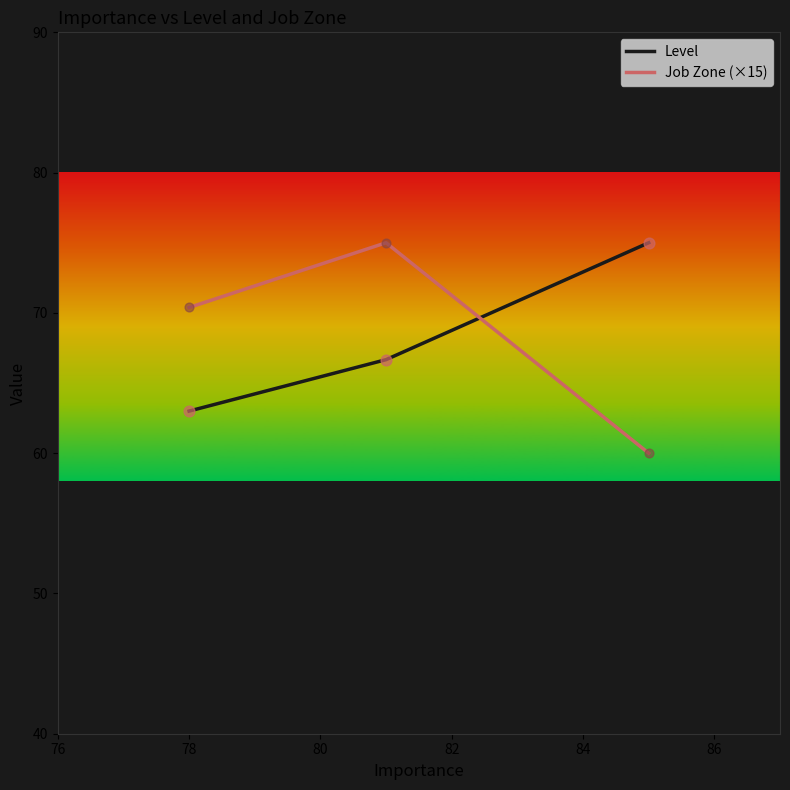

What is the sum of all Job Zone (×15) values?

205.4